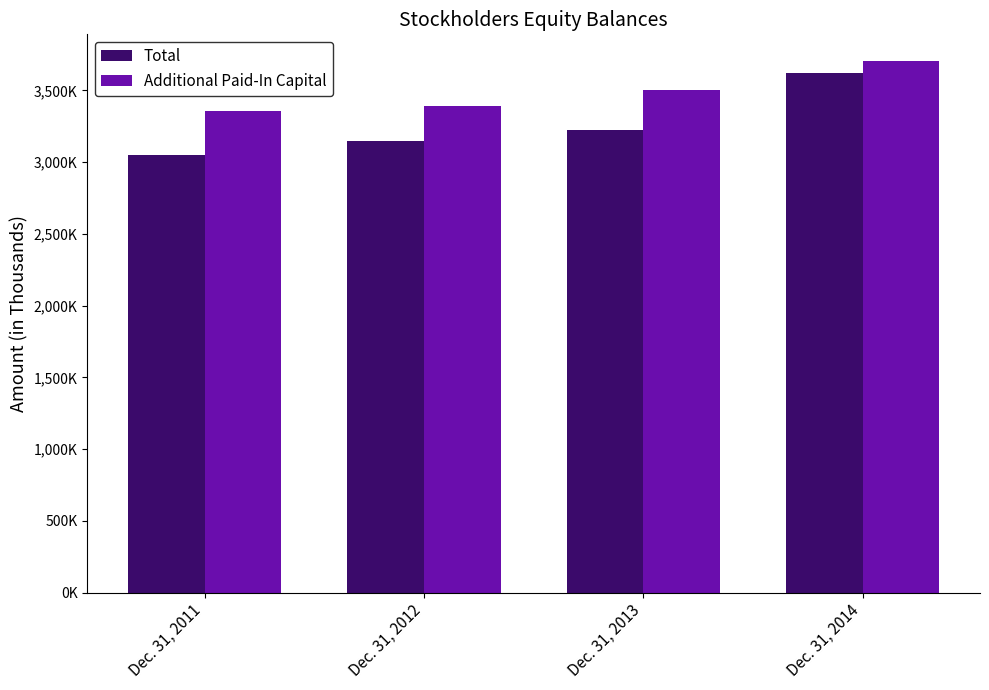

At how many categories does at least one series exceed 3273205?

4